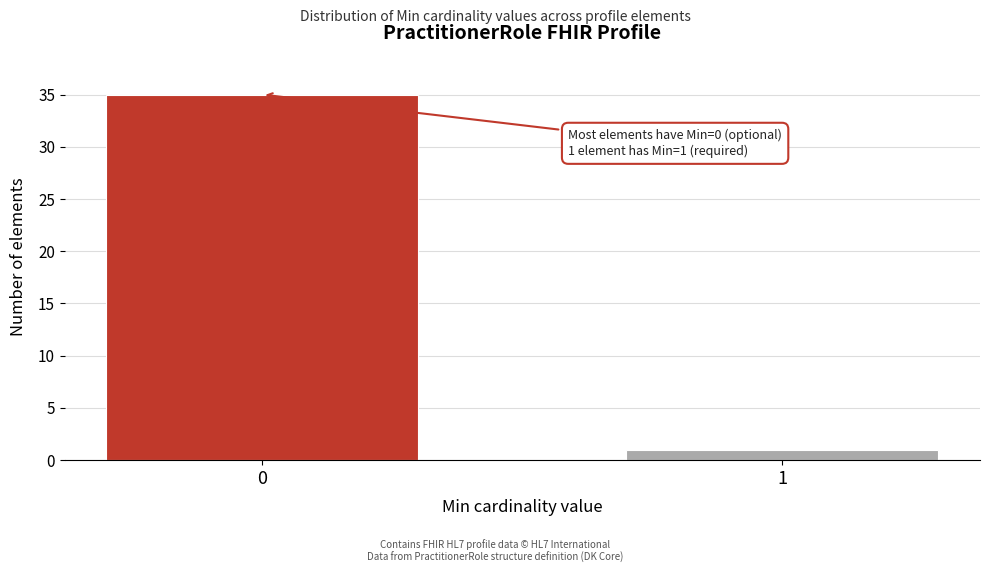

Reading right to left, what are all the values shown in this chart?

1	35